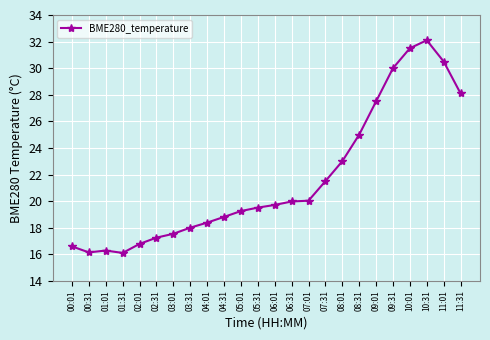

What position from the right is 08:01?

8